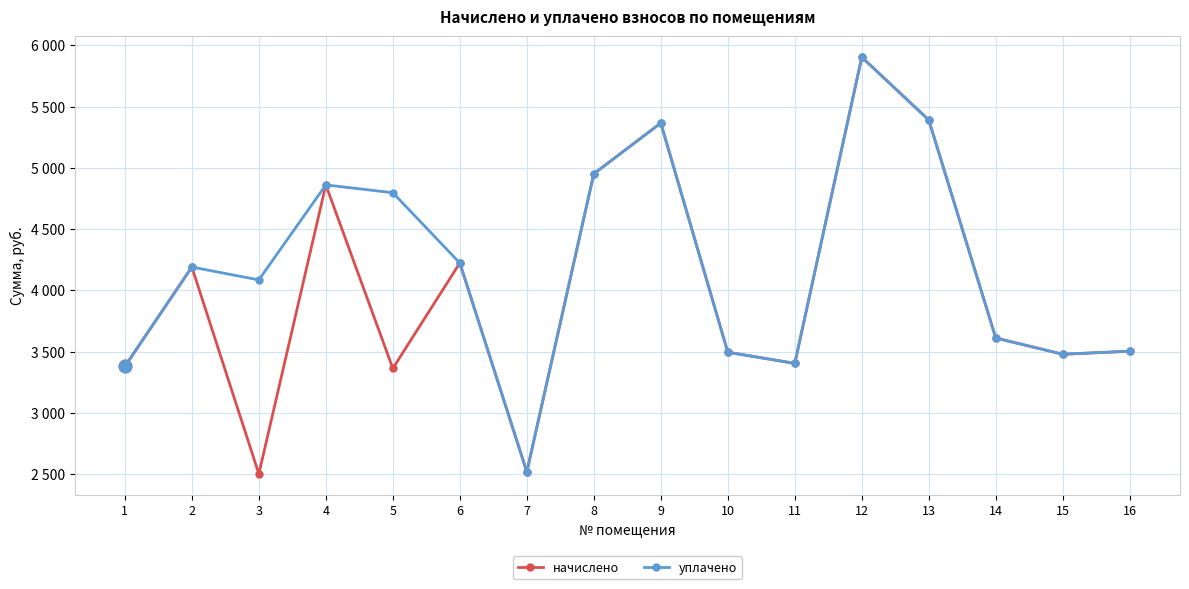

What is the highest value of the начислено series?

5903.6